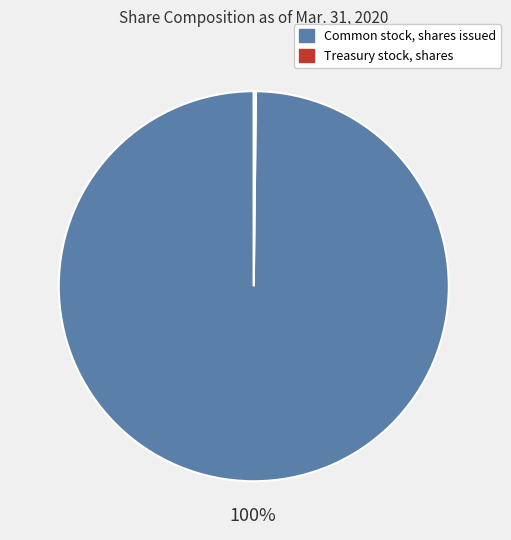

Which slice represents more than half of the pie?

Common stock, shares issued